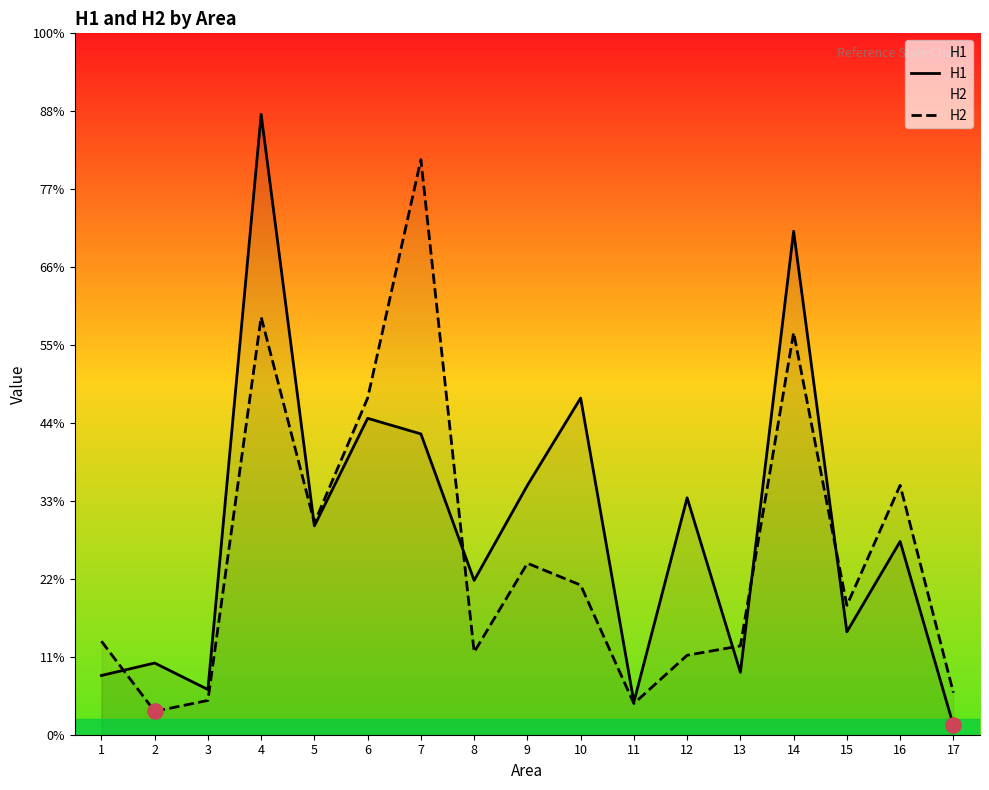

Which series reaches the minimum Y coordinate?

H1